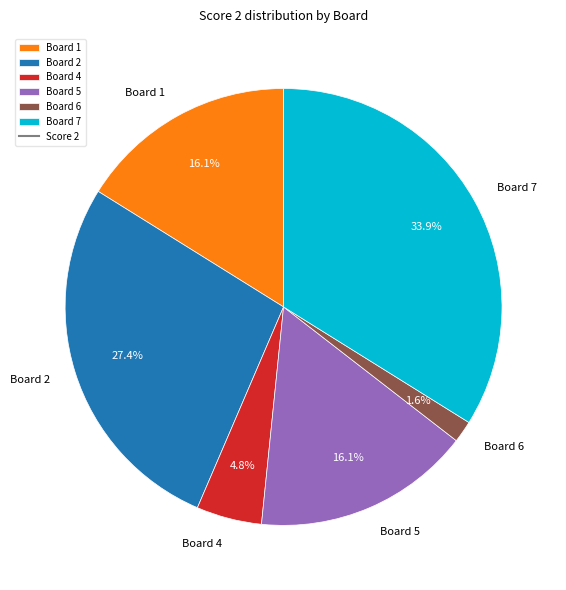

Between Board 2 and Board 6, which is larger?

Board 2